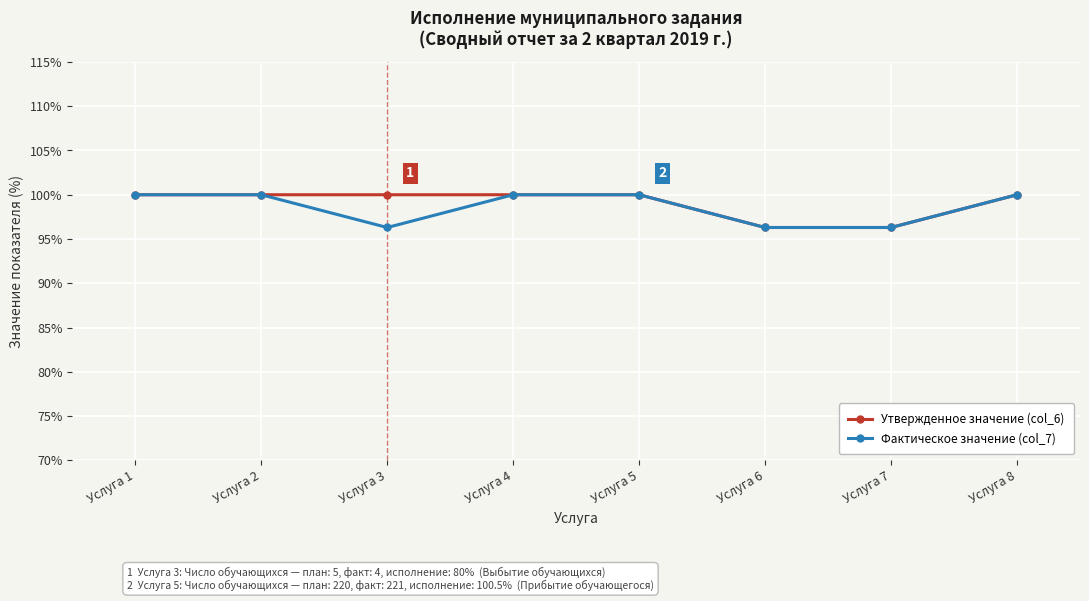

How many lines are shown in the chart?

2